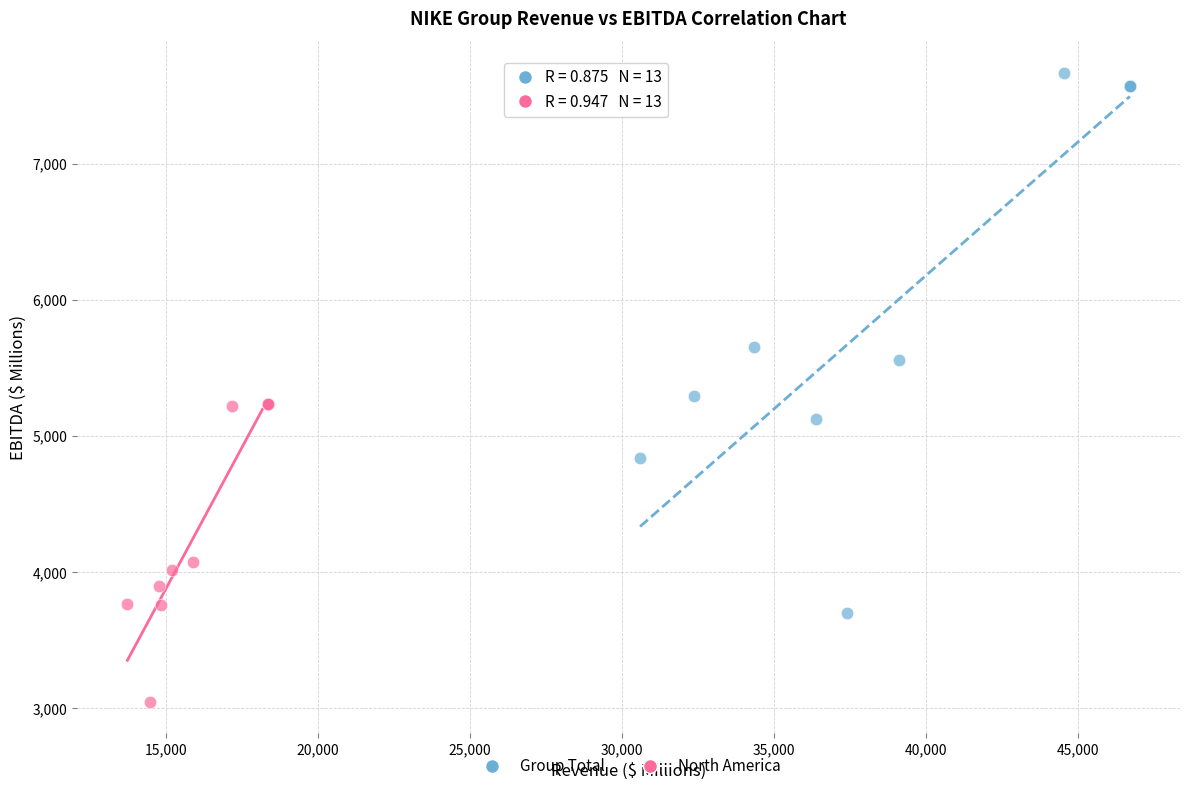

Which series contains the lowest Y value?

North America